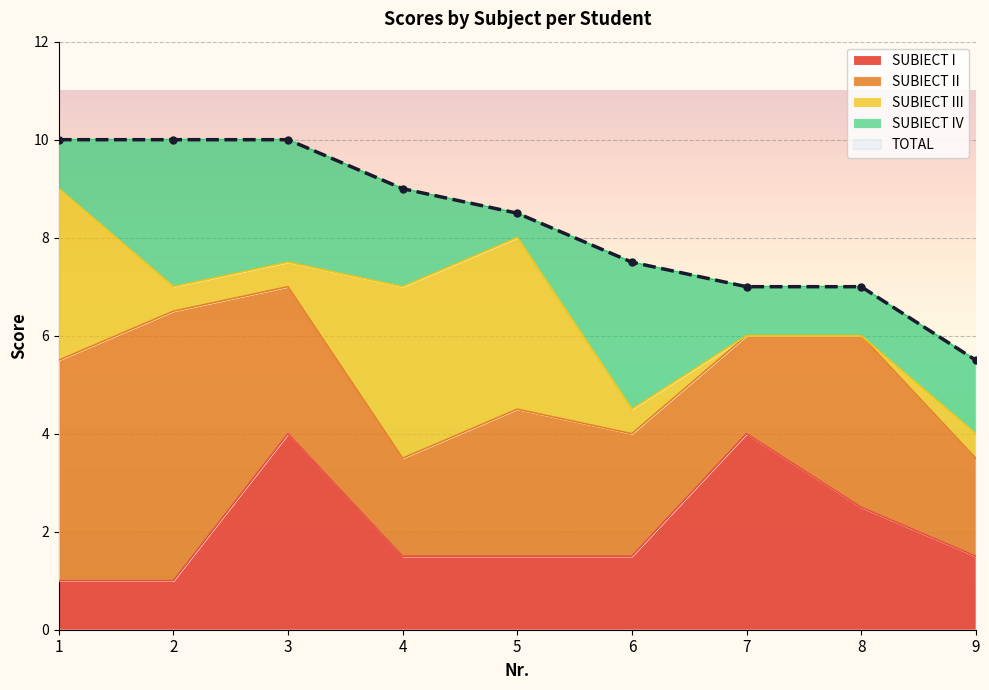

What is the highest value of the SUBIECT I series?

4.0